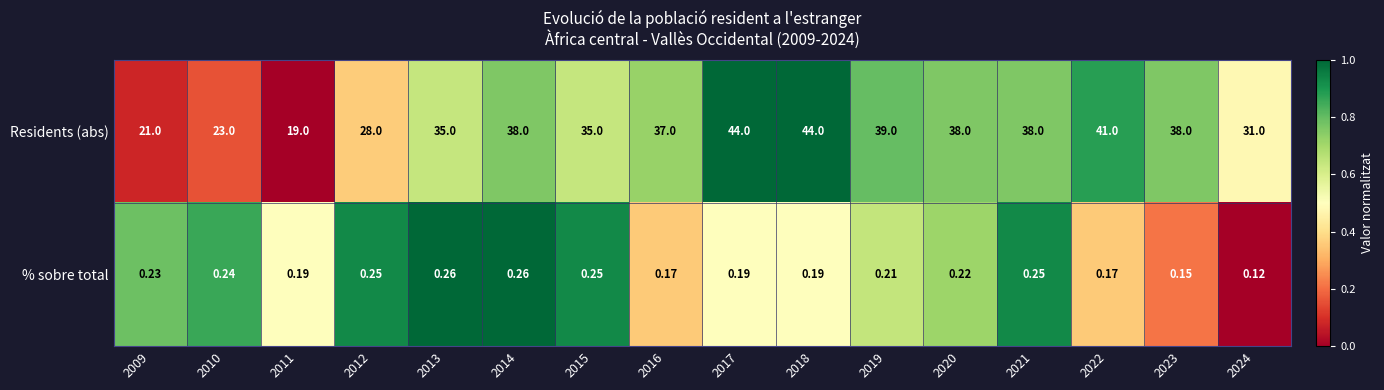

Is the value of Residents (abs) at 2022 greater than the value of % sobre total at 2012?

Yes